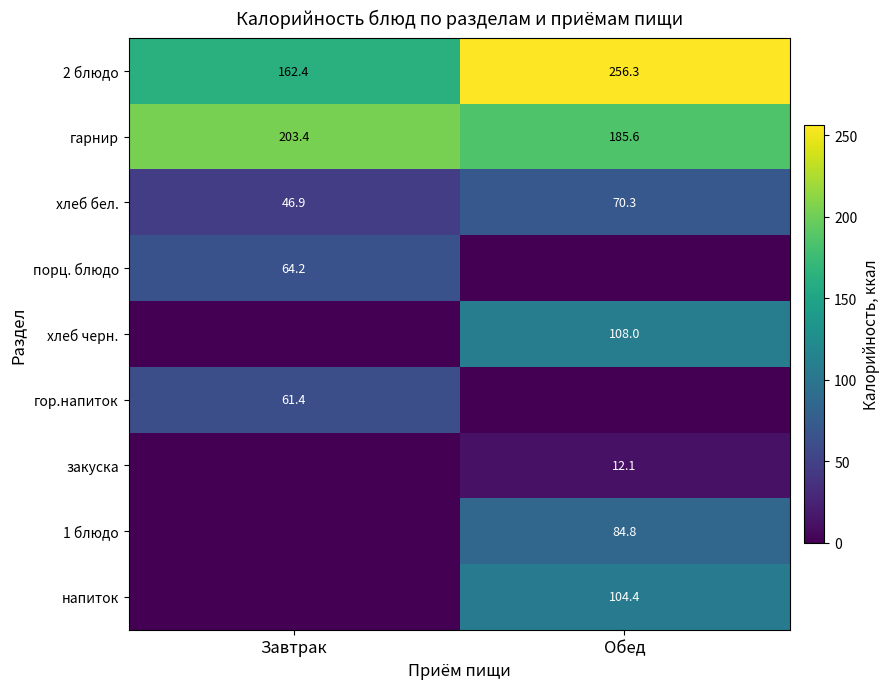

The закуска series shows 16.0 at Обед. True or false?

False